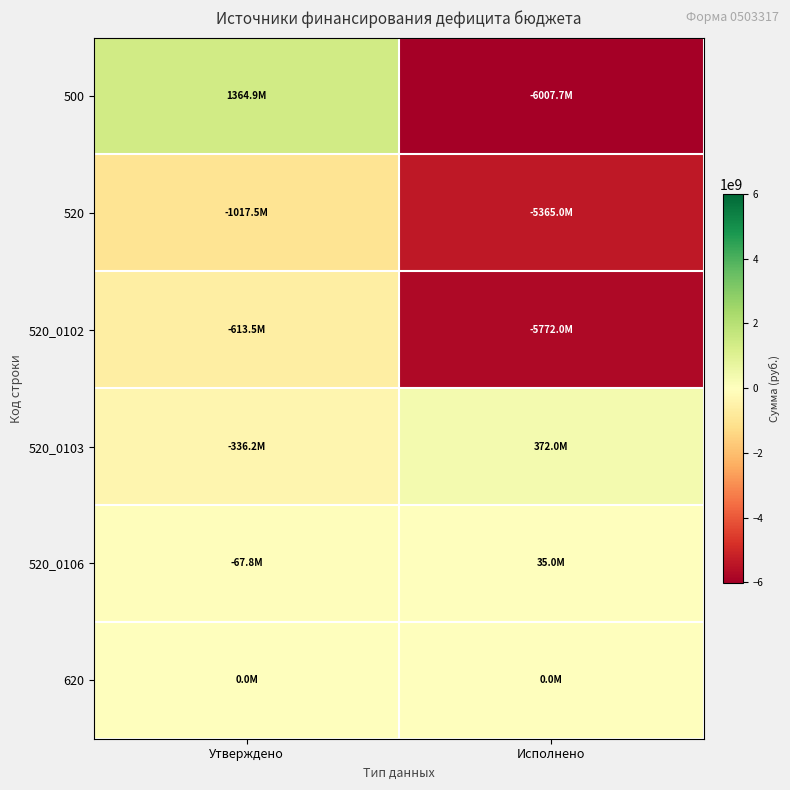

Which category has the lowest value across all series?

Исполнено